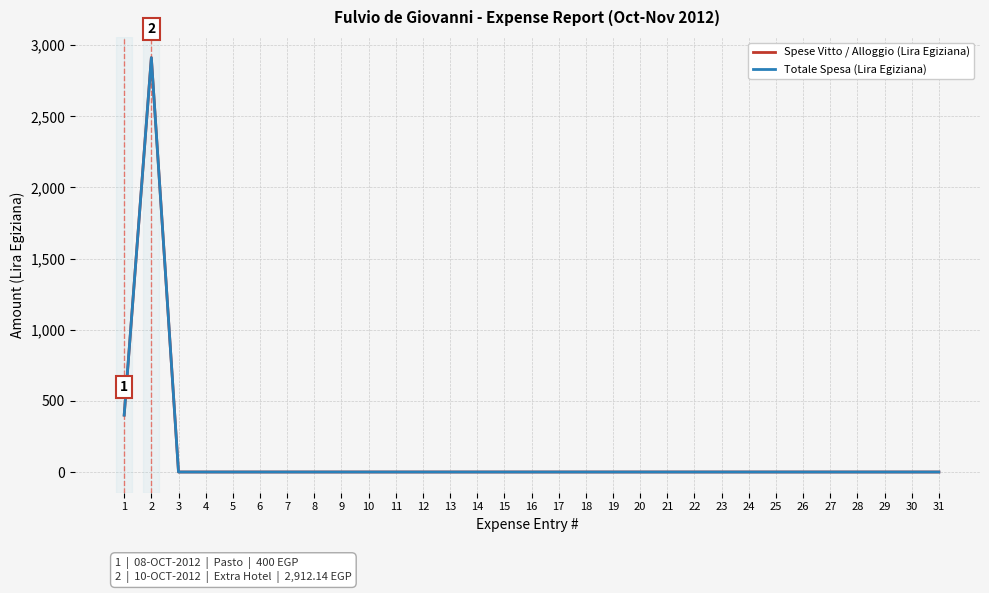

What is the difference between the second highest and second lowest values in the Totale Spesa (Lira Egiziana) series?

400.0